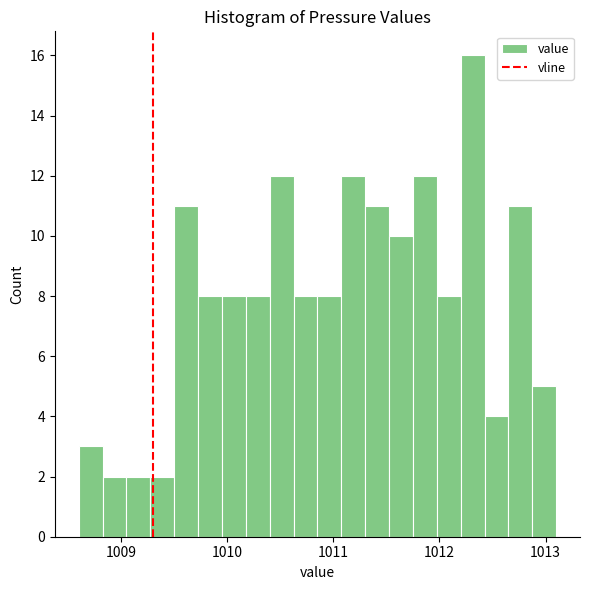

Around what value on the x-axis is the tallest bar? Give the approximate position of its centre, as read against the axis.

1012.3